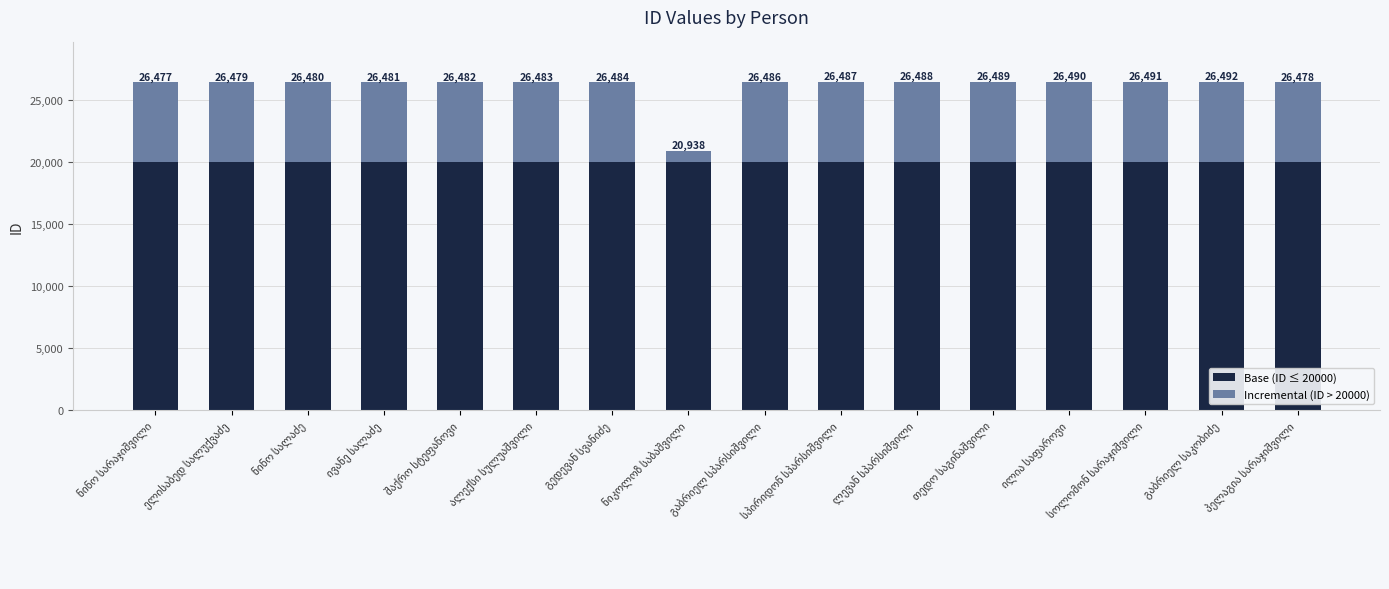

What is the difference between the maximum and minimum values in the Incremental (ID > 20000) series?

5554